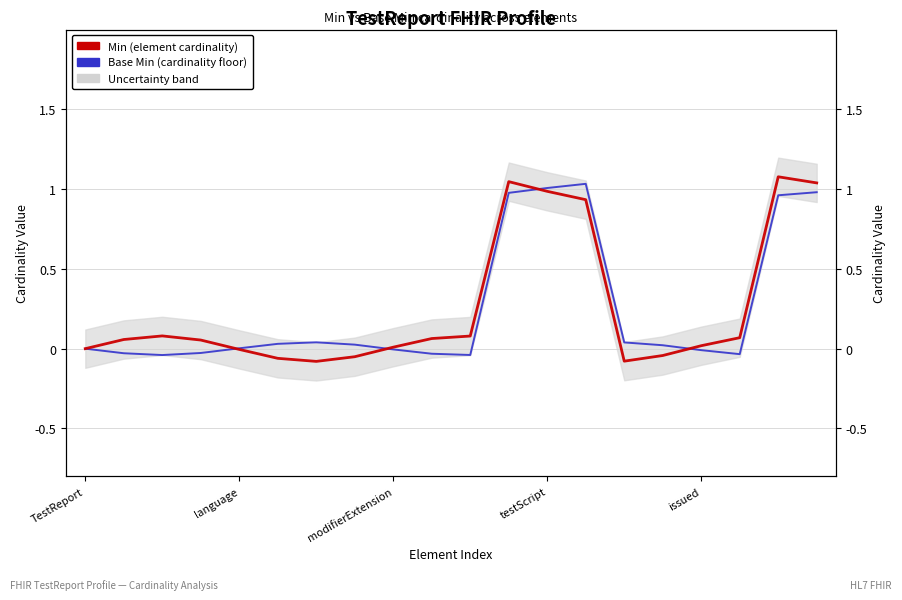

At 9, list the series in order from largest to smallest.

Min (element cardinality), Base Min (cardinality floor)